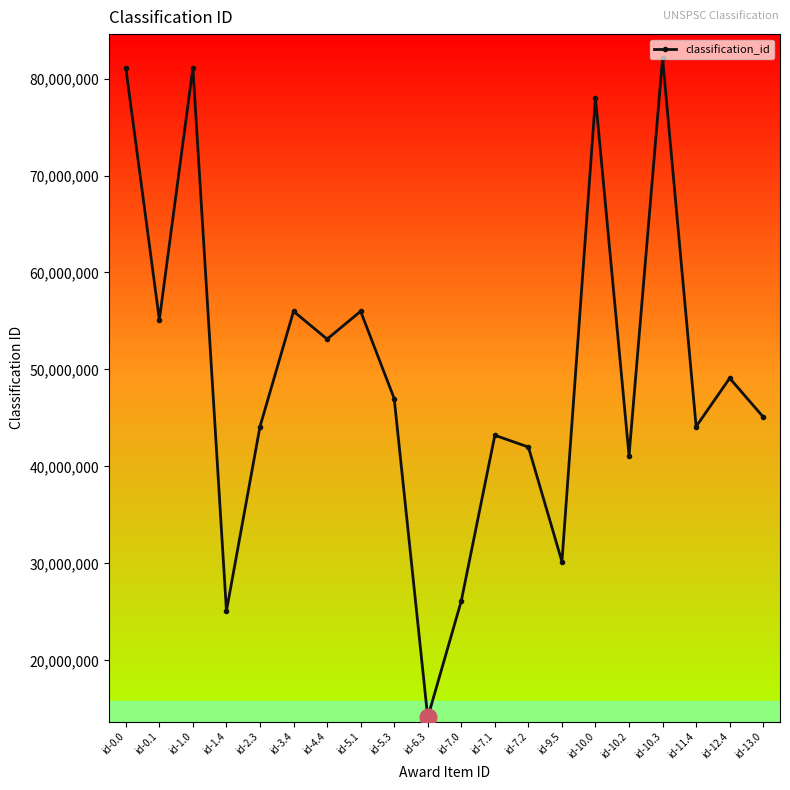

What is the sum of all values?

993851005